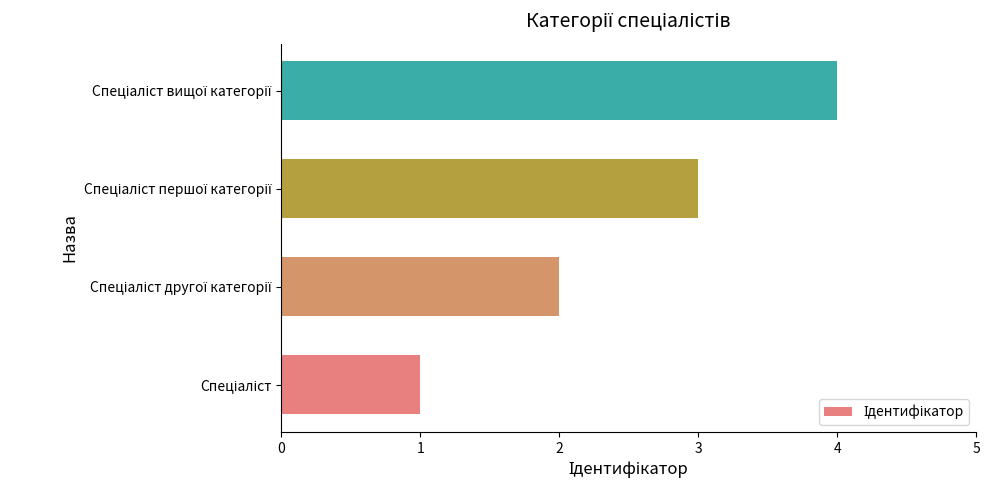

What is the difference between the maximum and minimum values?

3